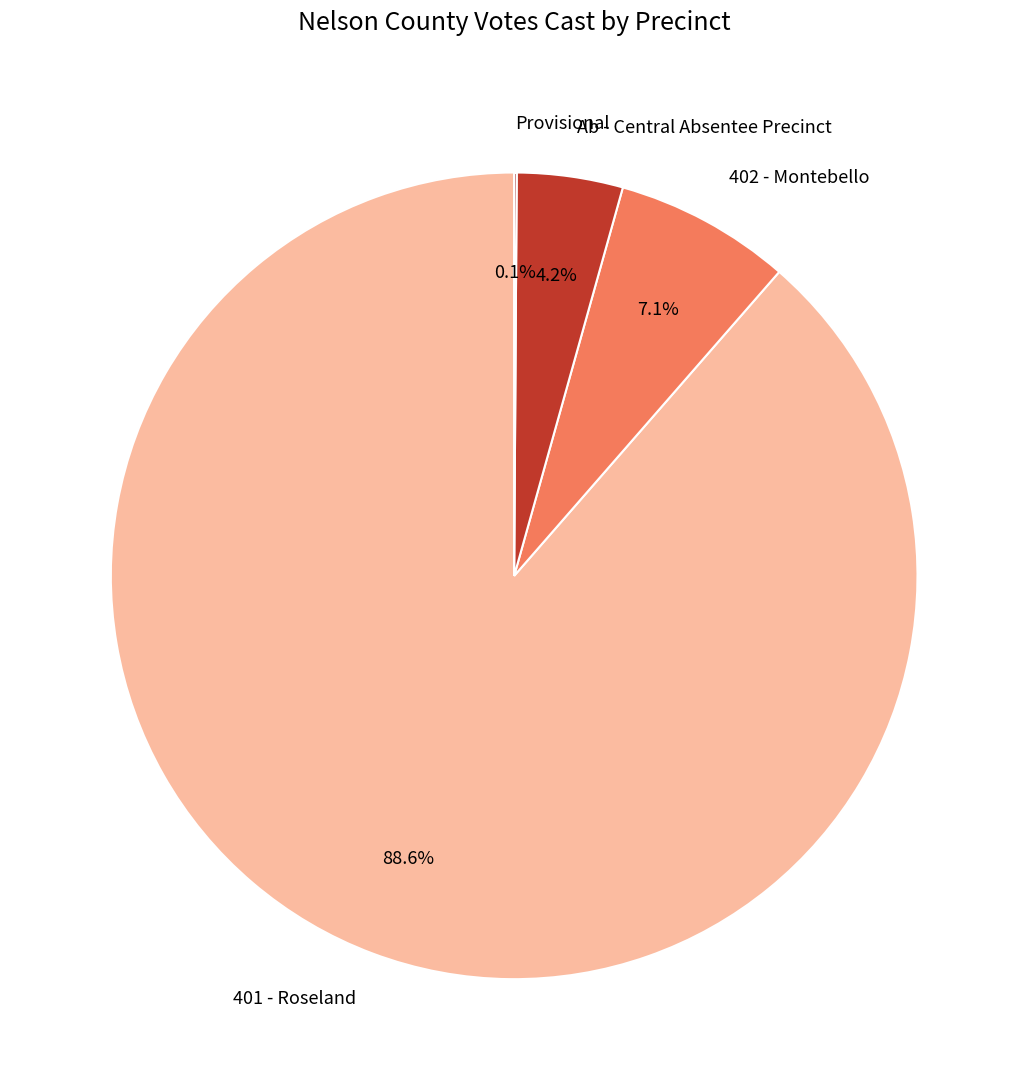

Does 401 - Roseland account for over 50% of the chart?

Yes